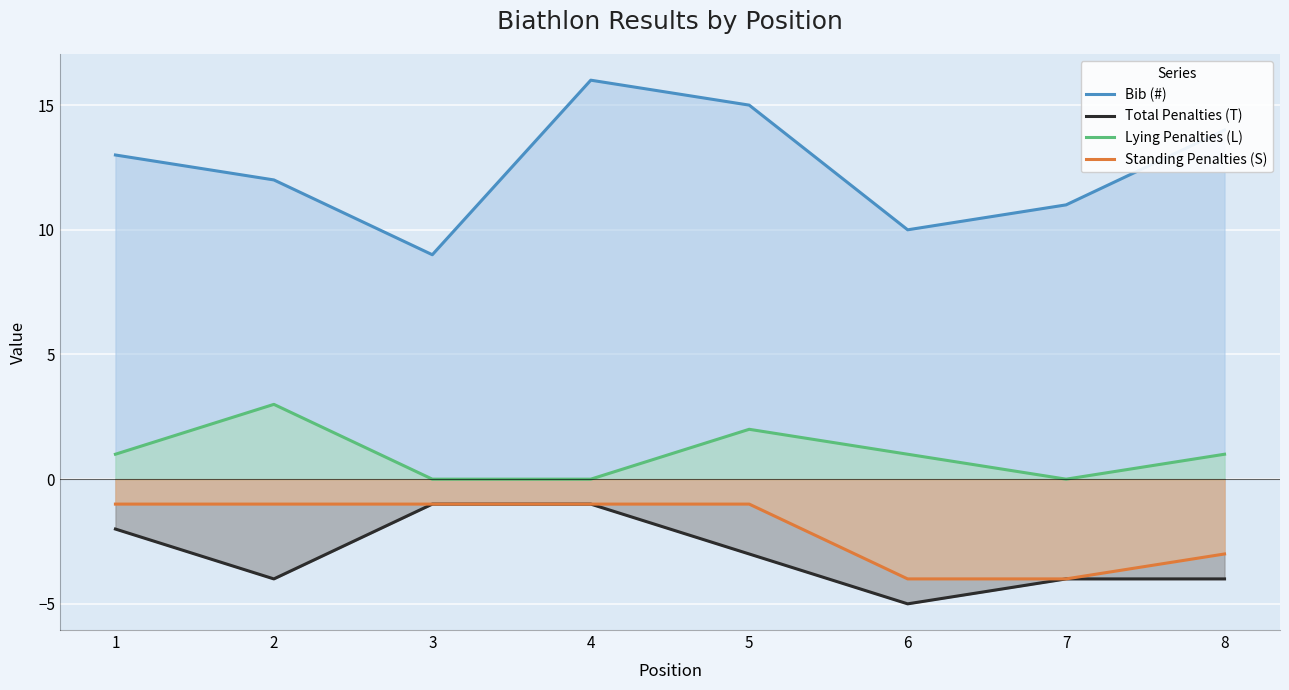

What is the difference between the maximum and minimum values in the Lying Penalties (L) series?

3